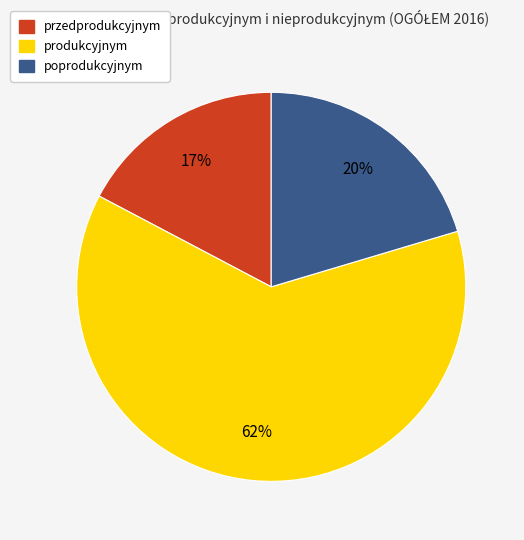

To the nearest percent, what is the average slice percentage?

33%